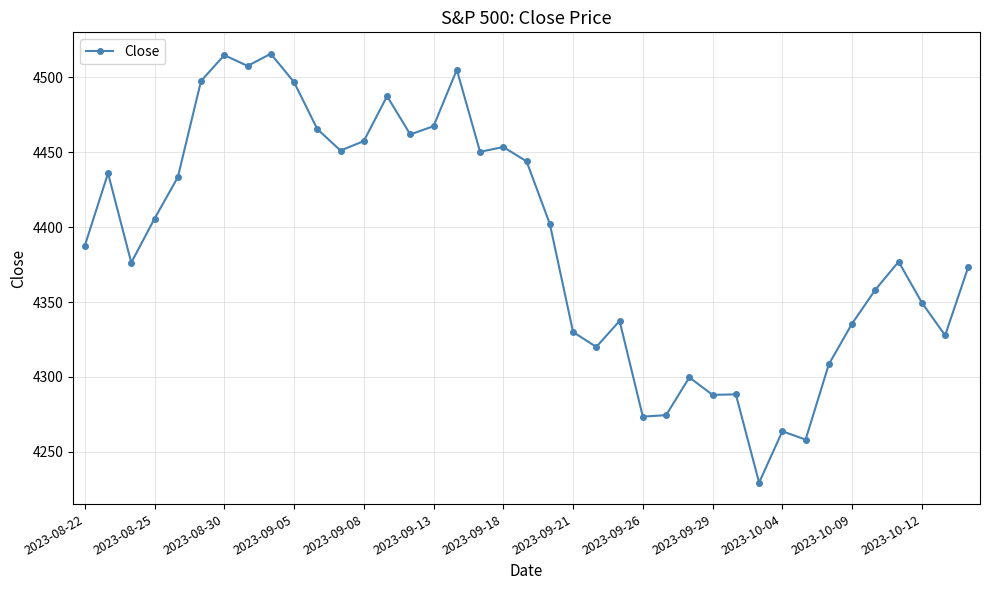

What is the sum of all values?

171211.1